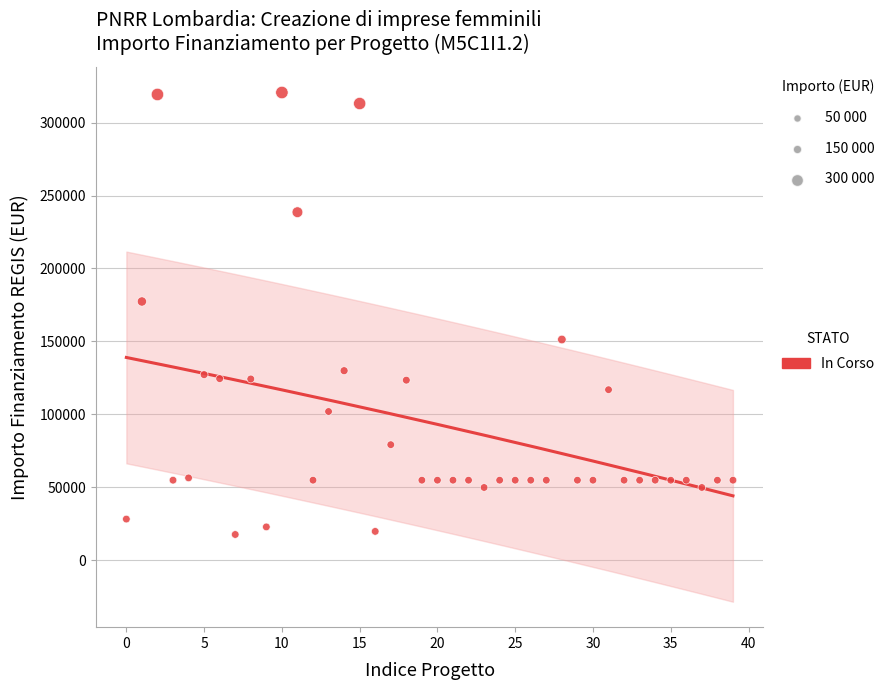

What Y value in the scatter plot is closest to 169172?

177400.0